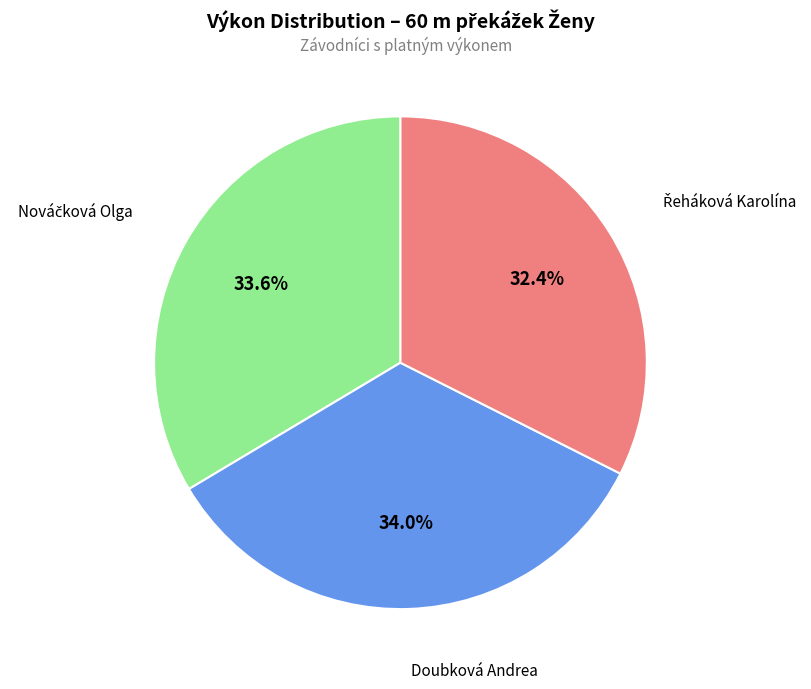

Is there a majority slice in this chart?

No